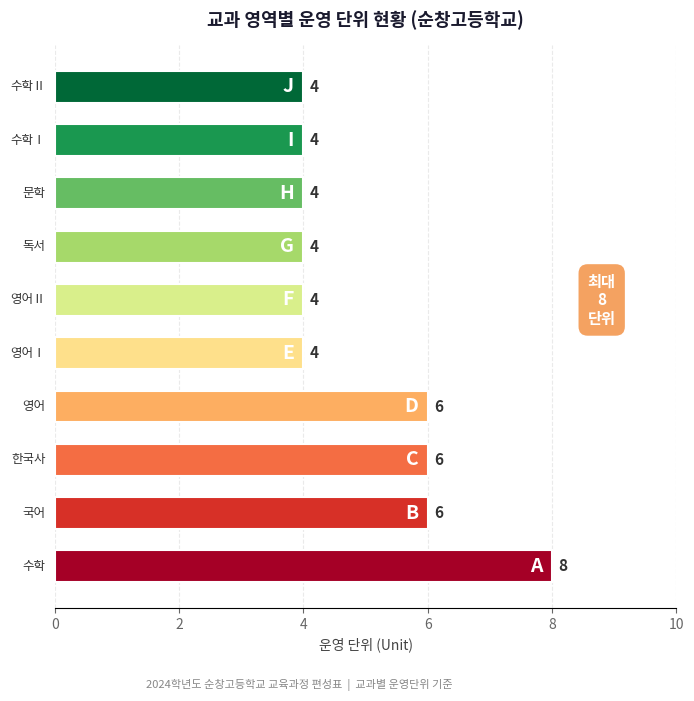

Reading bottom to top, list all the values displayed in this chart.

8	6	6	6	4	4	4	4	4	4